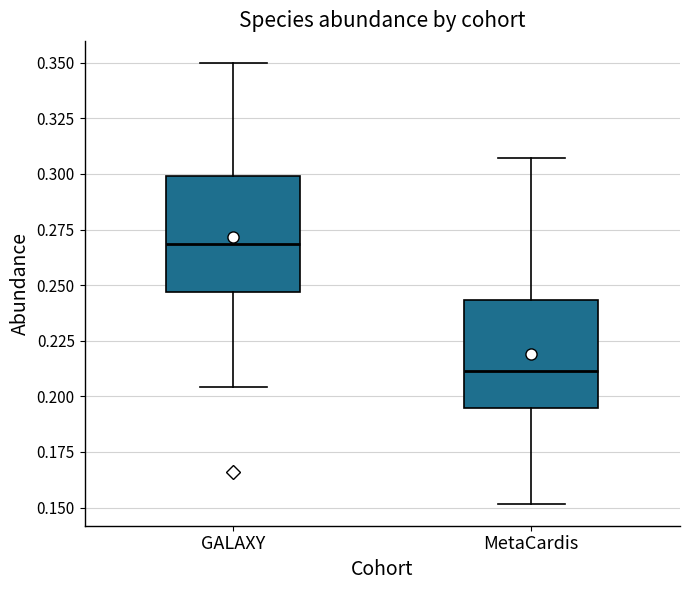

Which box has the lowest median line?

MetaCardis